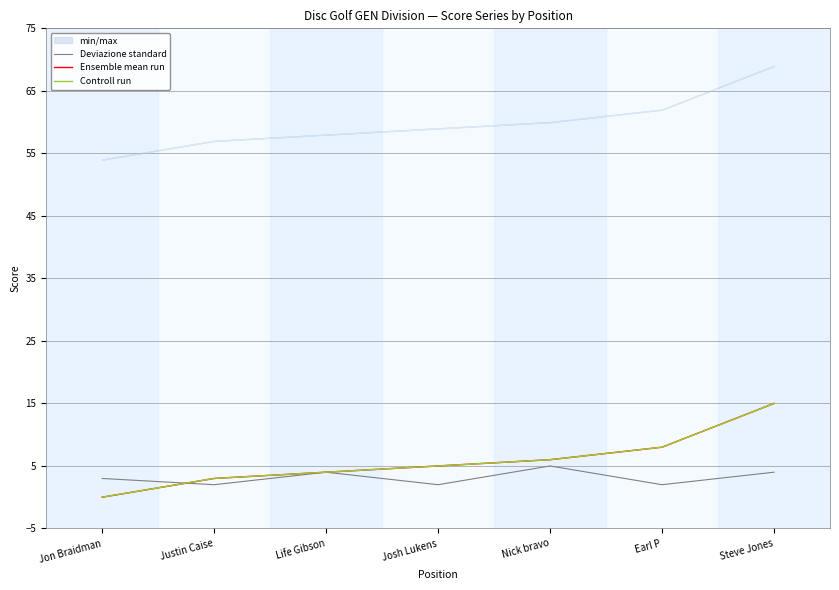

What position from the left is Jon Braidman?

1